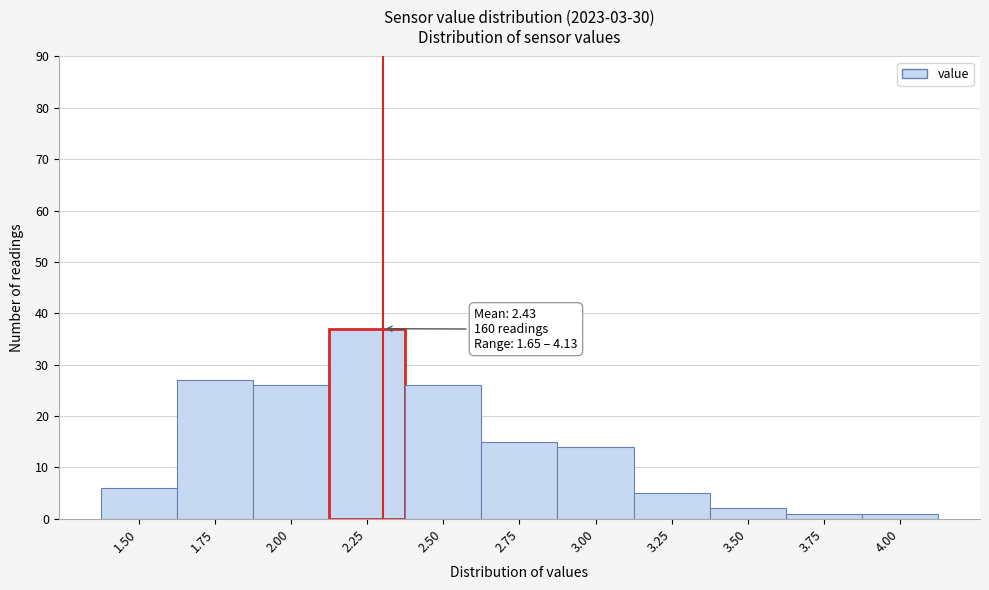

Reading left to right, transcribe all the data shown in this chart.

6	27	26	37	26	15	14	5	2	1	1